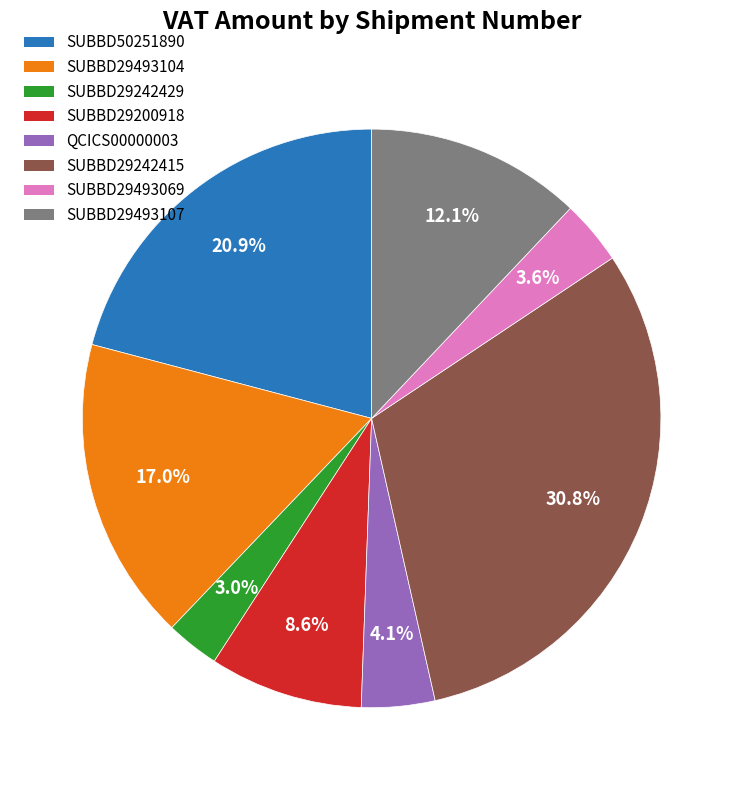

To the nearest percent, what is the difference between the SUBBD29493069 and SUBBD50251890 slice percentages?

17%